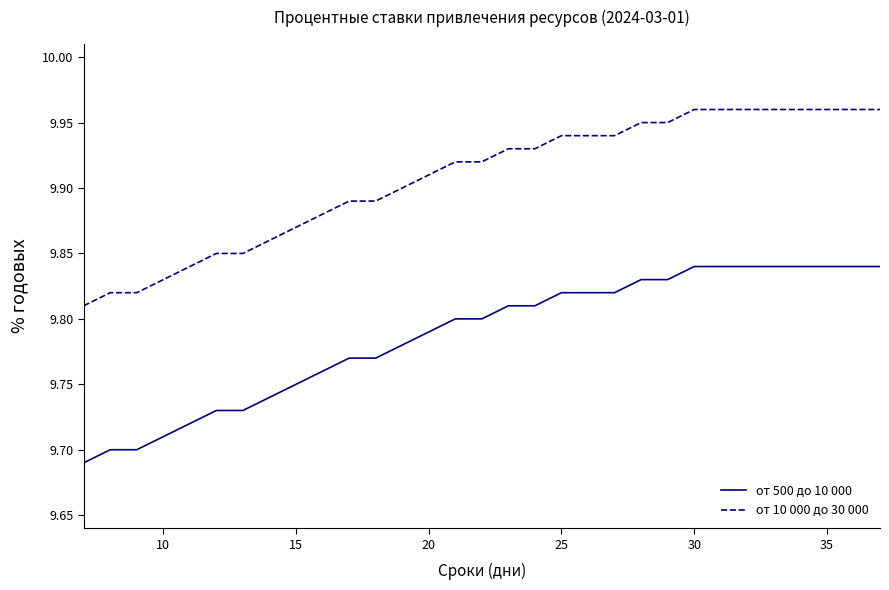

True or false: от 500 до 10 000 and от 10 000 до 30 000 cross at least once.

False